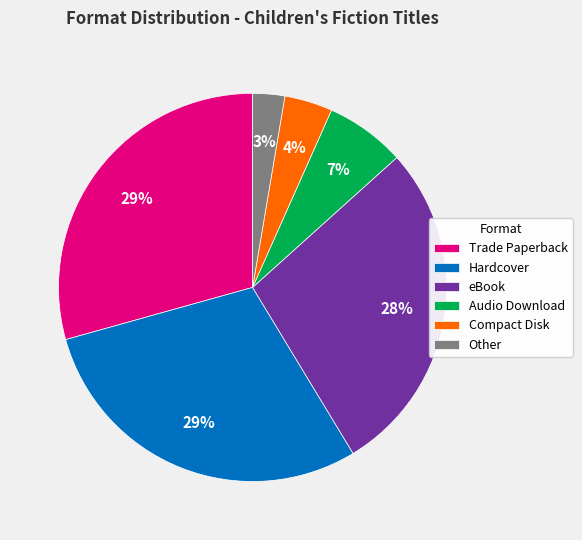

Does eBook account for over 50% of the chart?

No